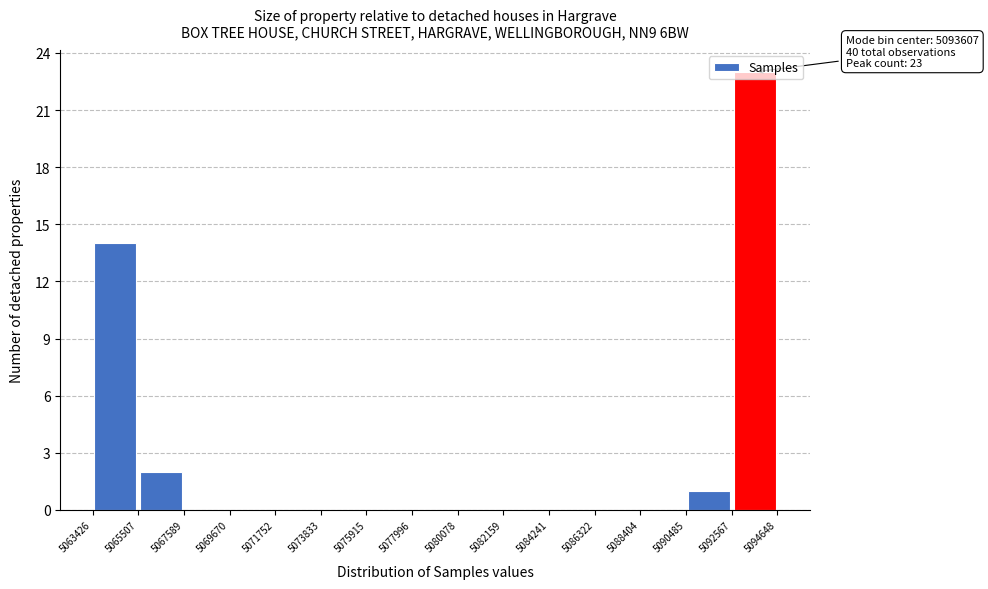

Which range on the x-axis has the tallest bar?

5092567 to 5094648